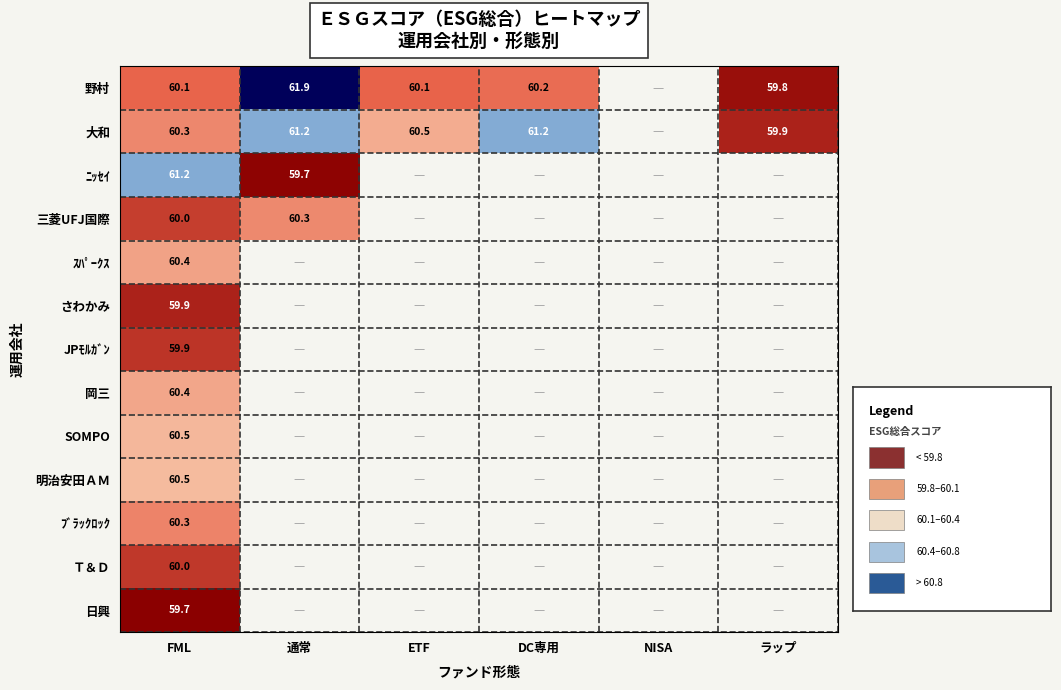

The 大和 series shows 60.3 at FML. True or false?

True